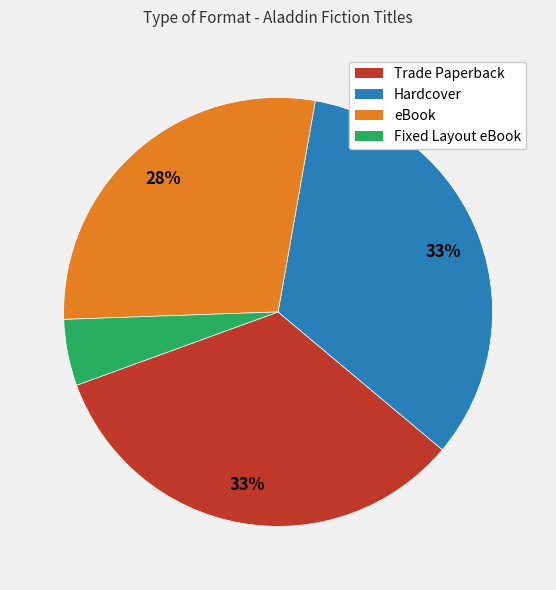

Is the sum of Fixed Layout eBook and eBook greater than half?

No